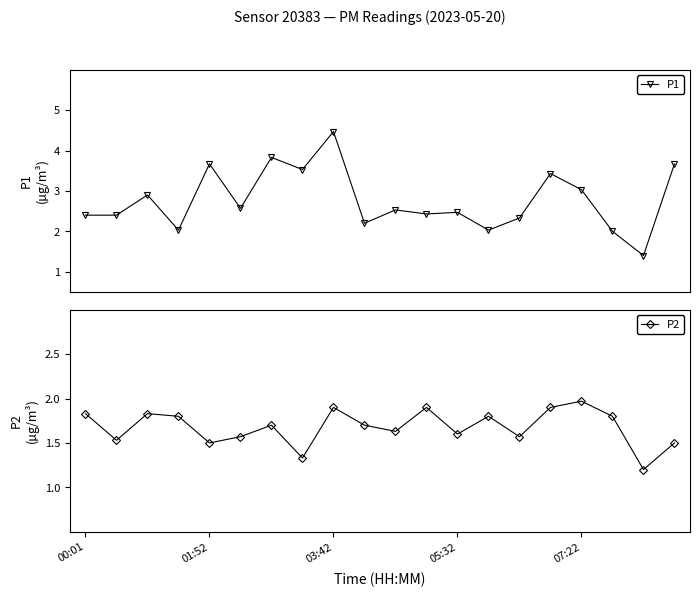

True or false: P1 and P2 cross at least once.

False